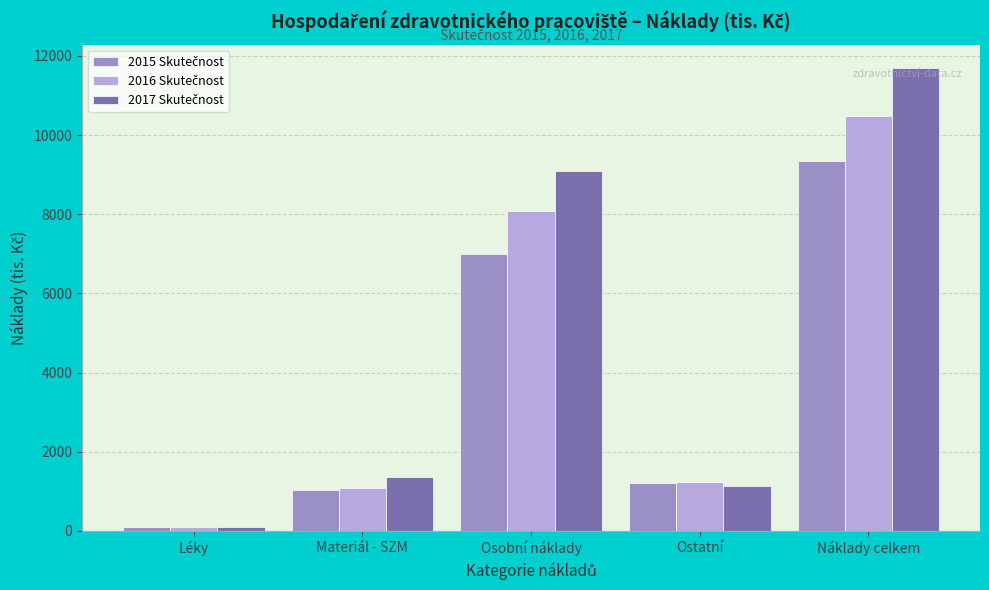

What is the total value across all series at Osobní náklady?

24164.1